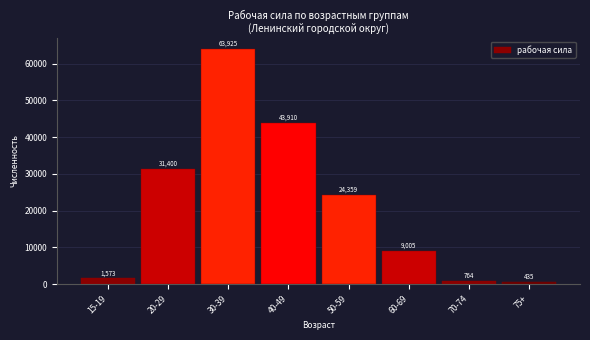

Reading left to right, transcribe all the data shown in this chart.

15-19=1573	20-29=31400	30-39=63925	40-49=43910	50-59=24359	60-69=9005	70-74=764	75+=435